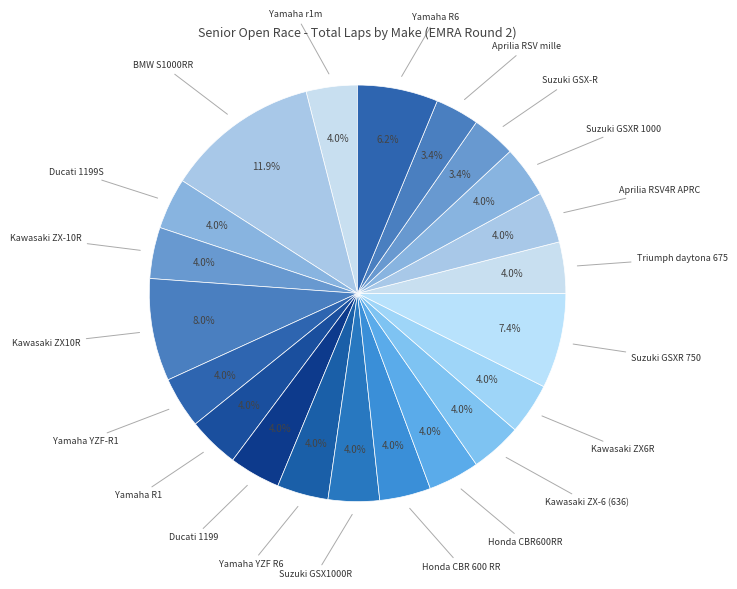

Approximately how many times larger is the value at Kawasaki ZX-10R compared to Yamaha YZF R6?

1.0